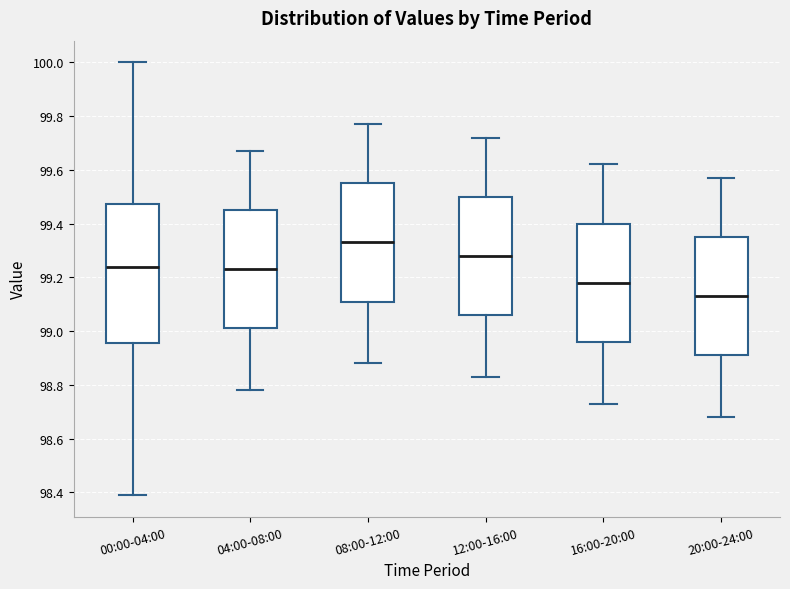

Reading left to right, transcribe this box plot: for each box, give where its median line is, the range the box spans, and where its two whiskers end, as read against the y-axis. The values are not printed on the chart, so give them approximately, as read against the axis.

00:00-04:00: median 99.24, box 98.96 to 99.48, whiskers 98.40 to 100.00
04:00-08:00: median 99.24, box 99.02 to 99.46, whiskers 98.78 to 99.68
08:00-12:00: median 99.34, box 99.12 to 99.56, whiskers 98.88 to 99.78
12:00-16:00: median 99.28, box 99.06 to 99.50, whiskers 98.84 to 99.72
16:00-20:00: median 99.18, box 98.96 to 99.40, whiskers 98.74 to 99.62
20:00-24:00: median 99.14, box 98.92 to 99.36, whiskers 98.68 to 99.58